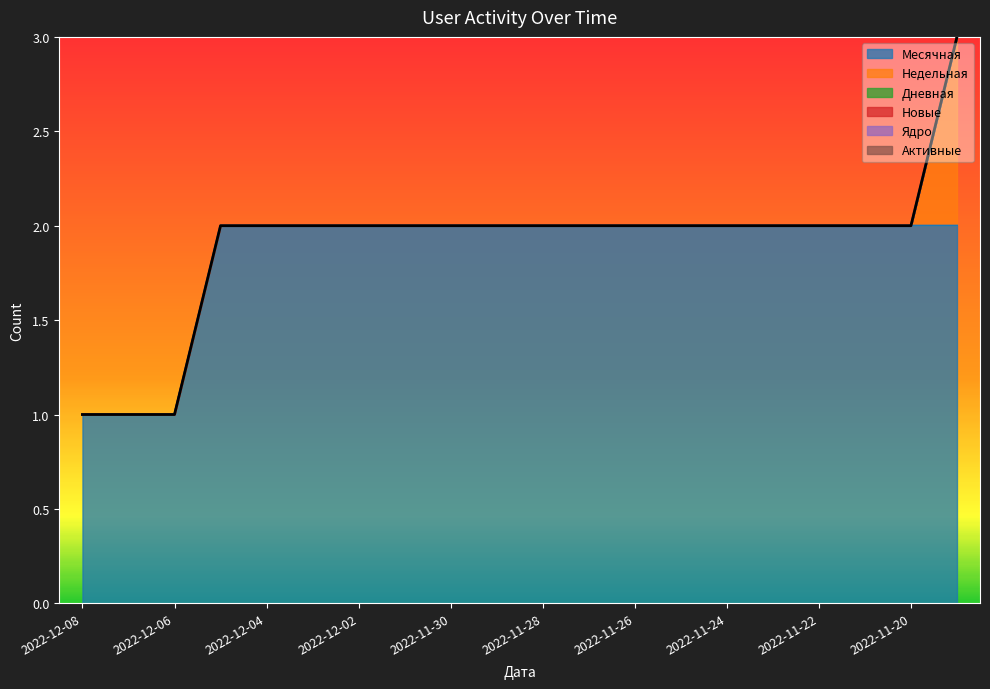

List the series in order of their peak value, highest first.

Месячная, Недельная, Дневная, Новые, Ядро, Активные